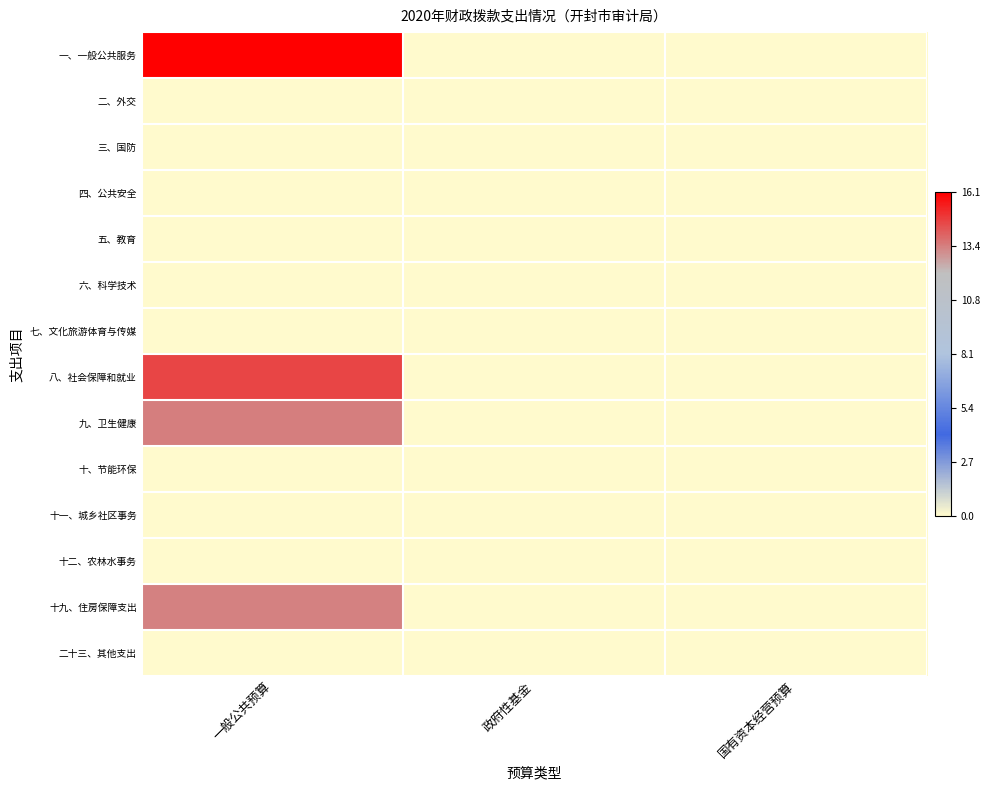

Reading left to right, transcribe all the data shown in this chart.

一、一般公共服务: 一般公共预算=16.1	政府性基金=0.0	国有资本经营预算=0.0
二、外交: 一般公共预算=0.0	政府性基金=0.0	国有资本经营预算=0.0
三、国防: 一般公共预算=0.0	政府性基金=0.0	国有资本经营预算=0.0
四、公共安全: 一般公共预算=0.0	政府性基金=0.0	国有资本经营预算=0.0
五、教育: 一般公共预算=0.0	政府性基金=0.0	国有资本经营预算=0.0
六、科学技术: 一般公共预算=0.0	政府性基金=0.0	国有资本经营预算=0.0
七、文化旅游体育与传媒: 一般公共预算=0.0	政府性基金=0.0	国有资本经营预算=0.0
八、社会保障和就业: 一般公共预算=14.6	政府性基金=0.0	国有资本经营预算=0.0
九、卫生健康: 一般公共预算=13.4	政府性基金=0.0	国有资本经营预算=0.0
十、节能环保: 一般公共预算=0.0	政府性基金=0.0	国有资本经营预算=0.0
十一、城乡社区事务: 一般公共预算=0.0	政府性基金=0.0	国有资本经营预算=0.0
十二、农林水事务: 一般公共预算=0.0	政府性基金=0.0	国有资本经营预算=0.0
十九、住房保障支出: 一般公共预算=13.4	政府性基金=0.0	国有资本经营预算=0.0
二十三、其他支出: 一般公共预算=0.0	政府性基金=0.0	国有资本经营预算=0.0